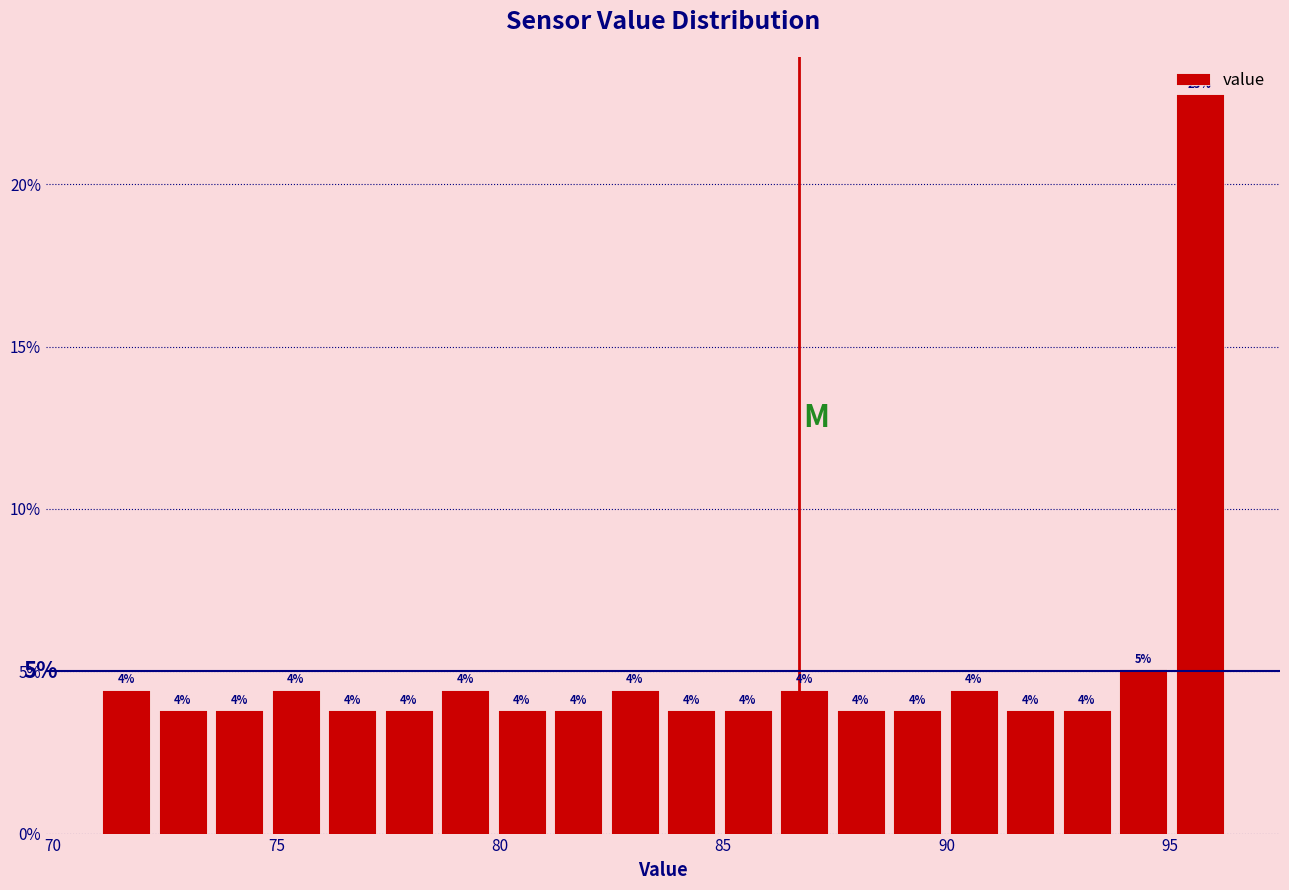

Around what value on the x-axis is the tallest bar? Give the approximate position of its centre, as read against the axis.

95.5